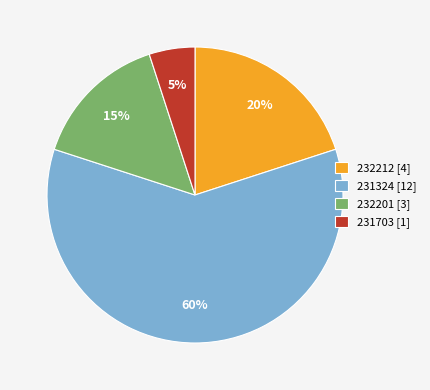

What is the largest slice in the pie chart?

231324